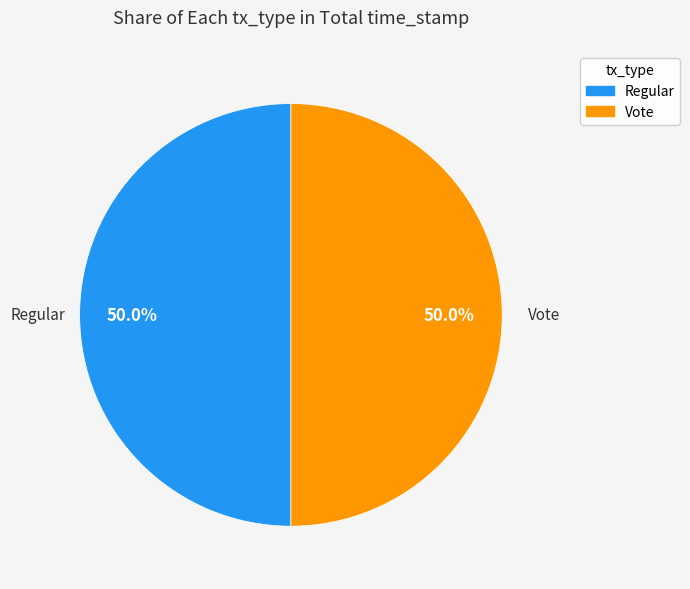

To the nearest percent, what portion does Vote represent?

50%